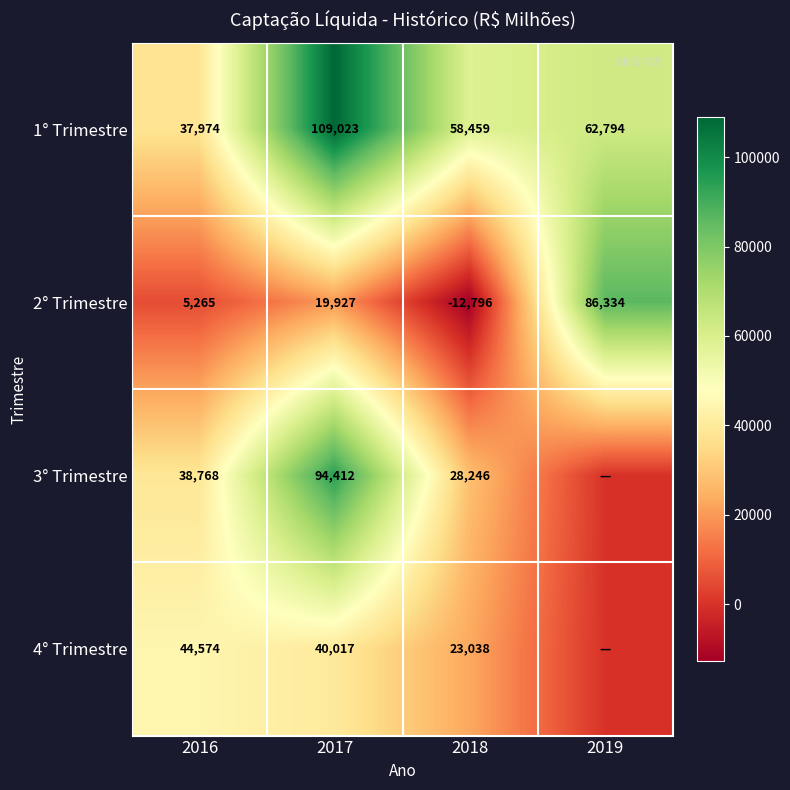

What is the total value across all series at 2017?

263379